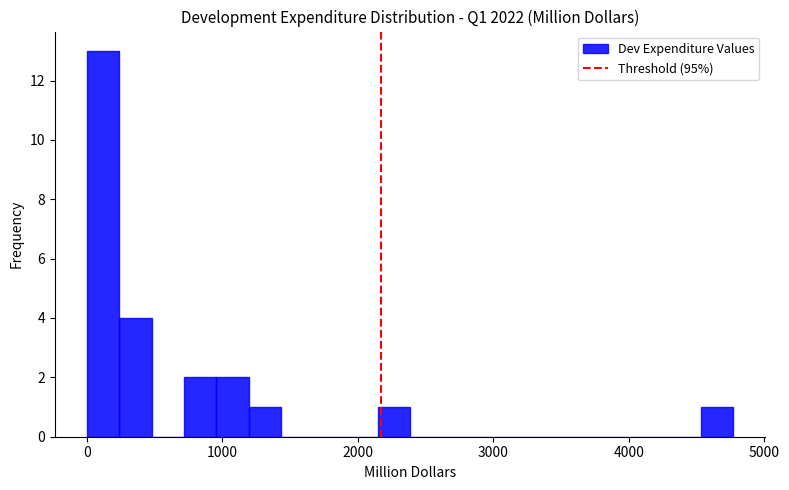

Around what value on the x-axis is the tallest bar? Give the approximate position of its centre, as read against the axis.

100